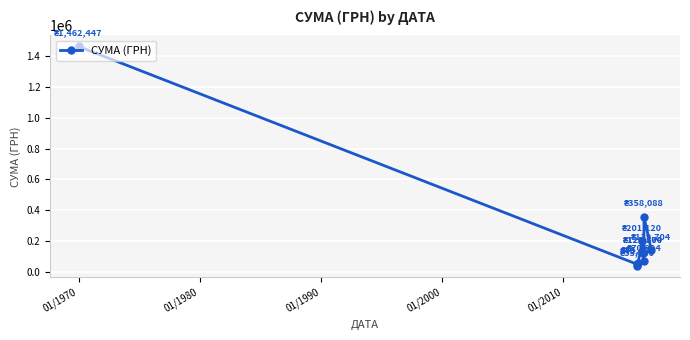

True or false: the data has more than 0 interior local peaks.

True